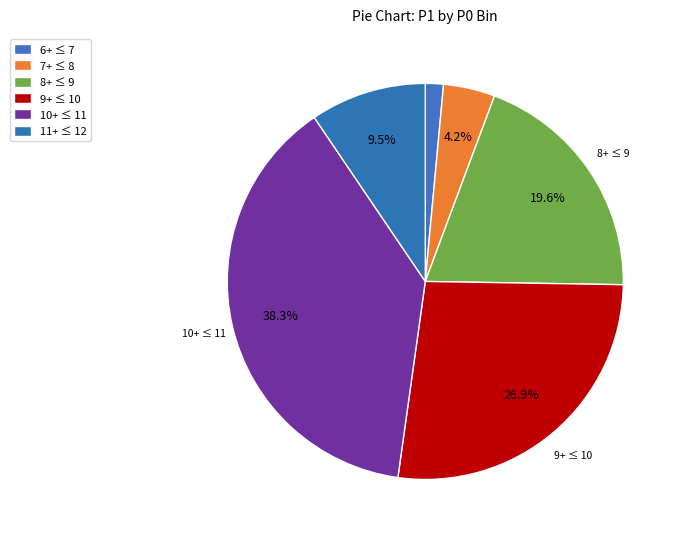

How many segments does this pie chart have?

6